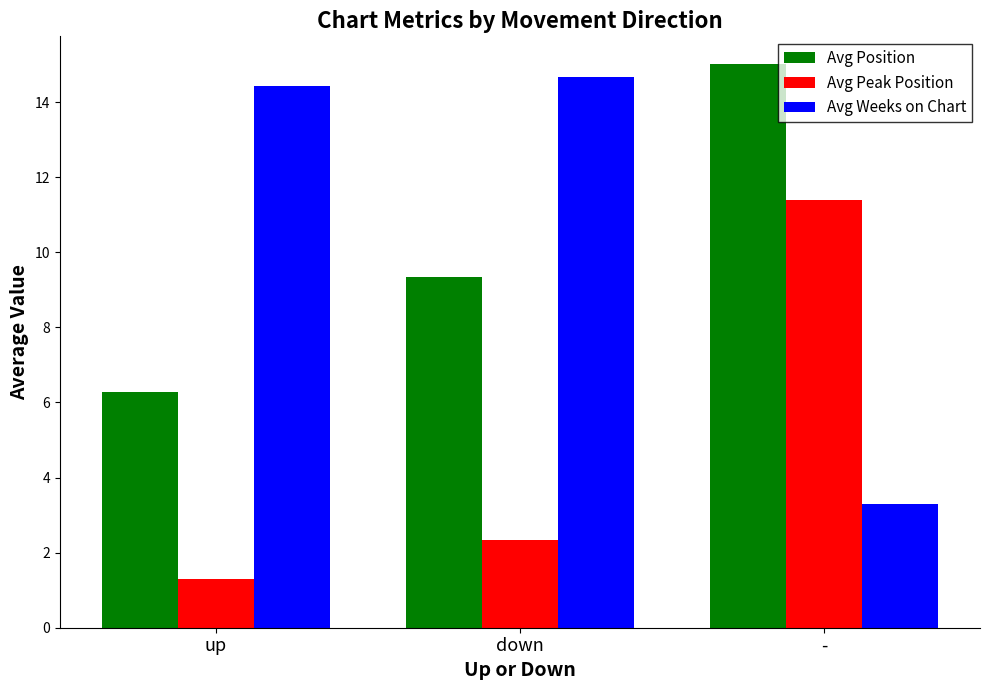

What is the label of the 2nd bar from the right?

down